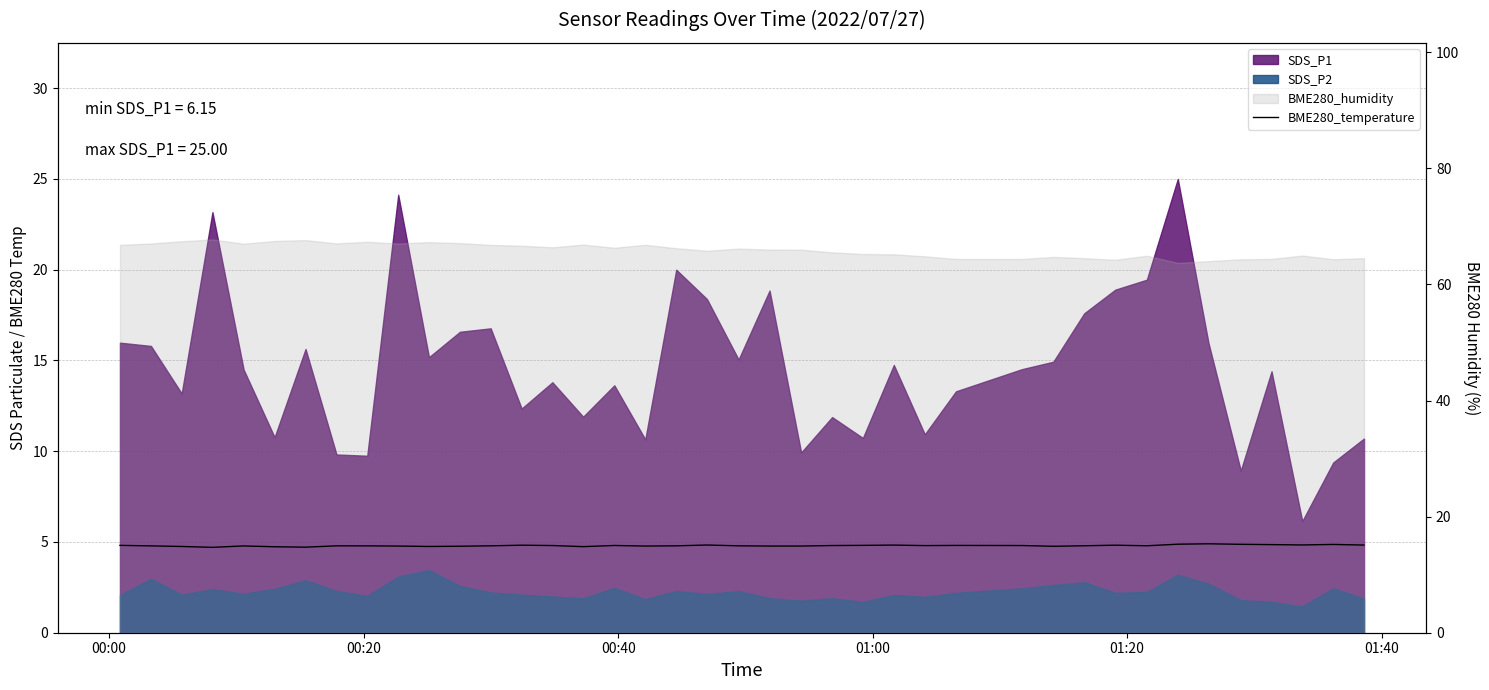

Does the chart display data point markers on the line(s)?

No